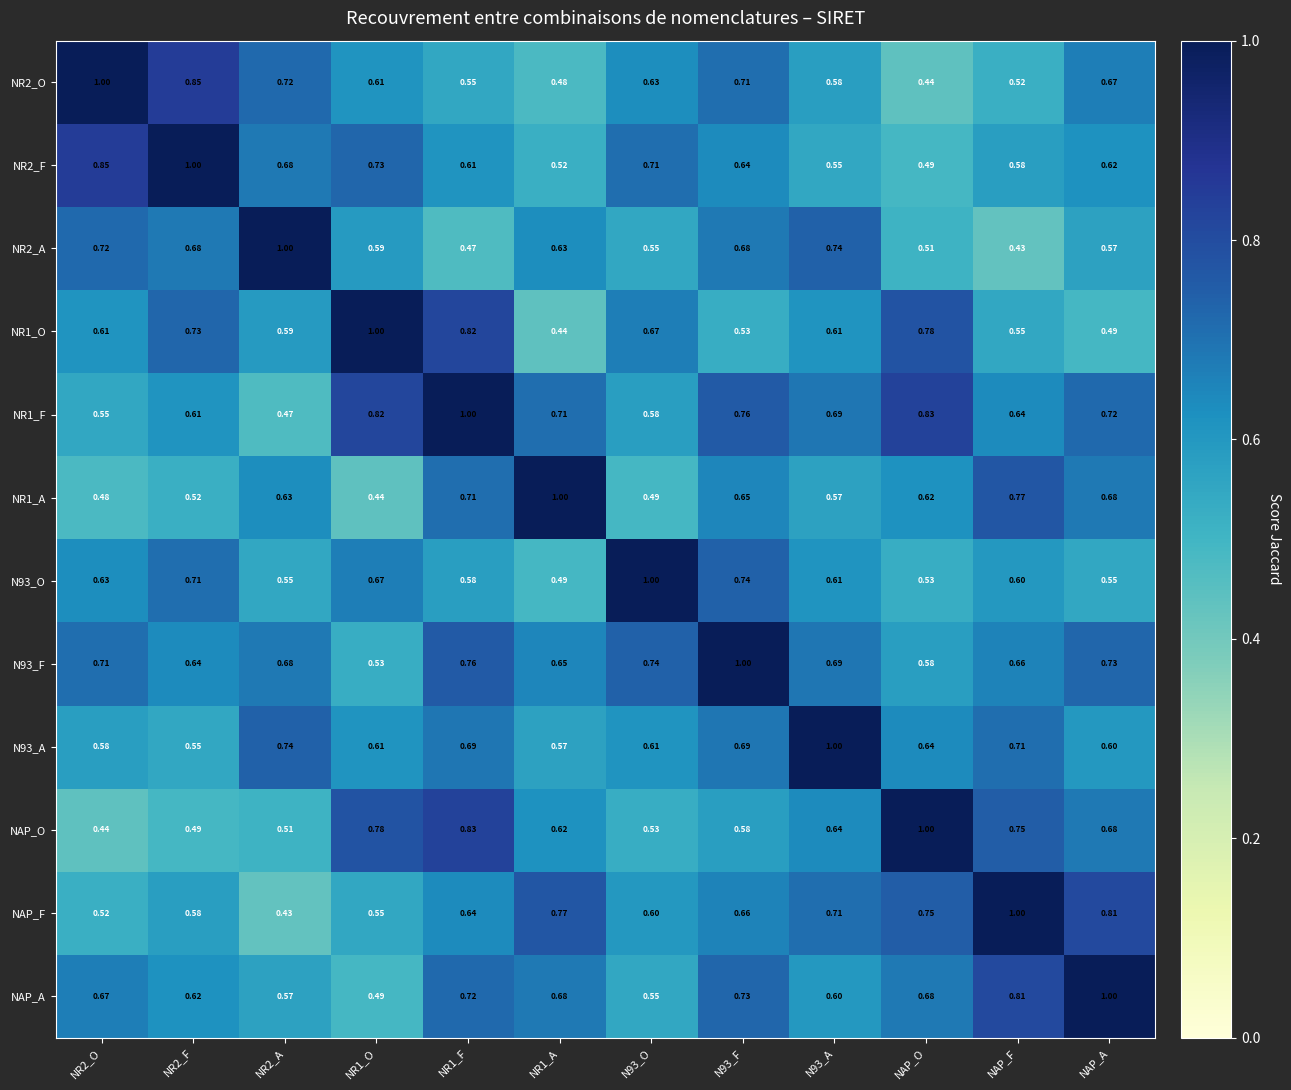

Is the value of NR1_A at NAP_F greater than the value of NR2_F at NR1_O?

Yes